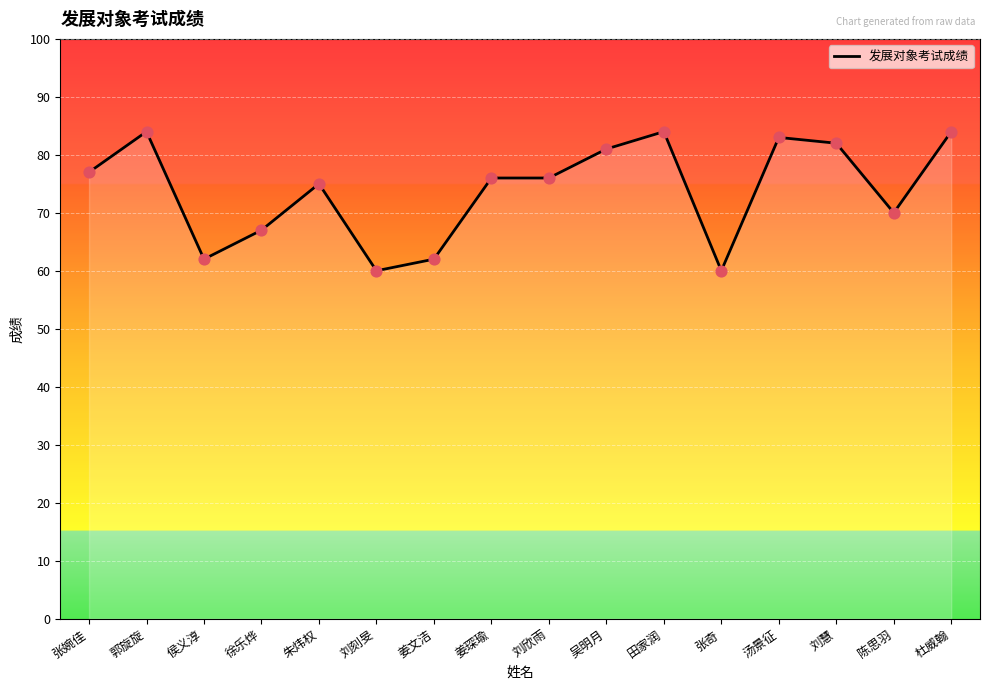

Approximately how many times larger is the value at 张婉佳 compared to 侯义淳?

1.2